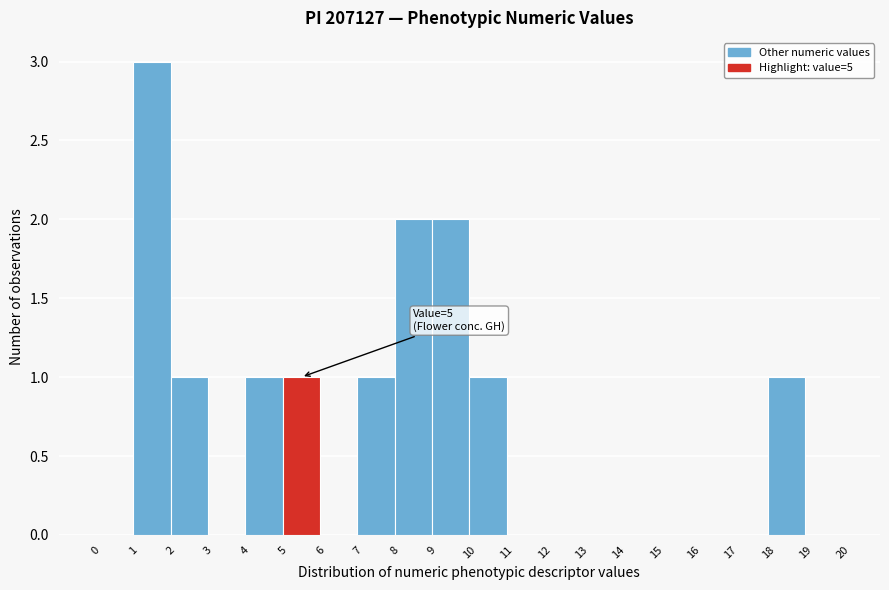

Which range on the x-axis has the tallest bar?

1 to 2